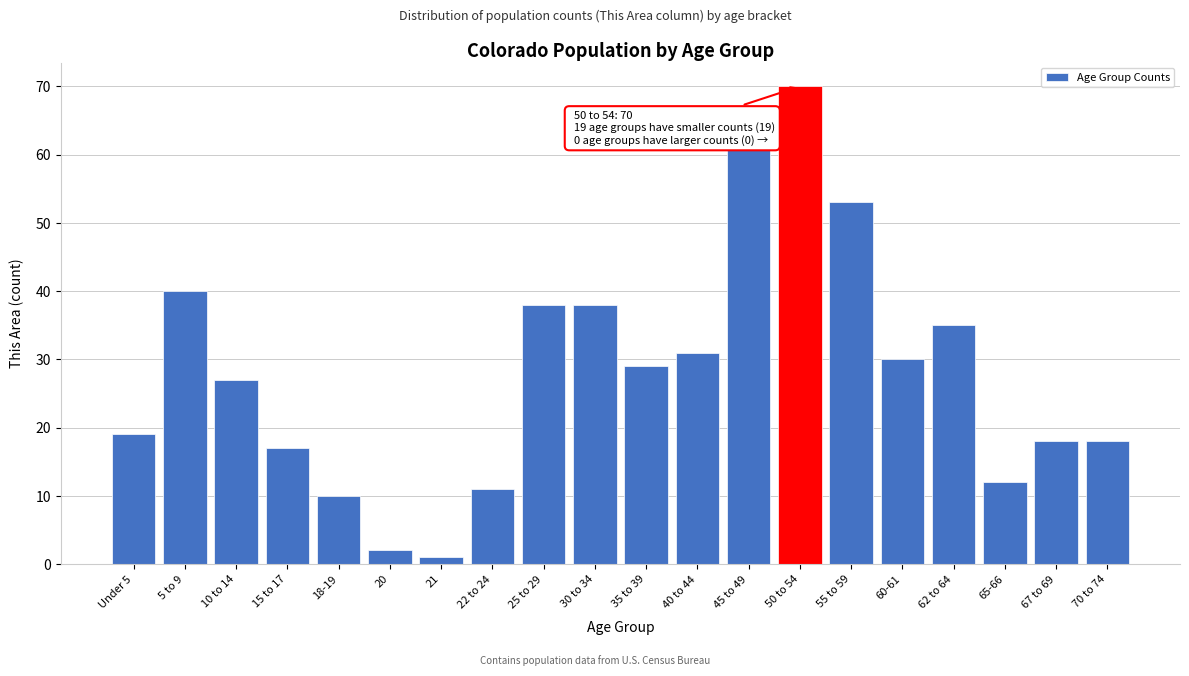

Reading left to right, extract all data points from this chart.

Under 5=19	5 to 9=40	10 to 14=27	15 to 17=17	18-19=10	20=2	21=1	22 to 24=11	25 to 29=38	30 to 34=38	35 to 39=29	40 to 44=31	45 to 49=61	50 to 54=70	55 to 59=53	60-61=30	62 to 64=35	65-66=12	67 to 69=18	70 to 74=18